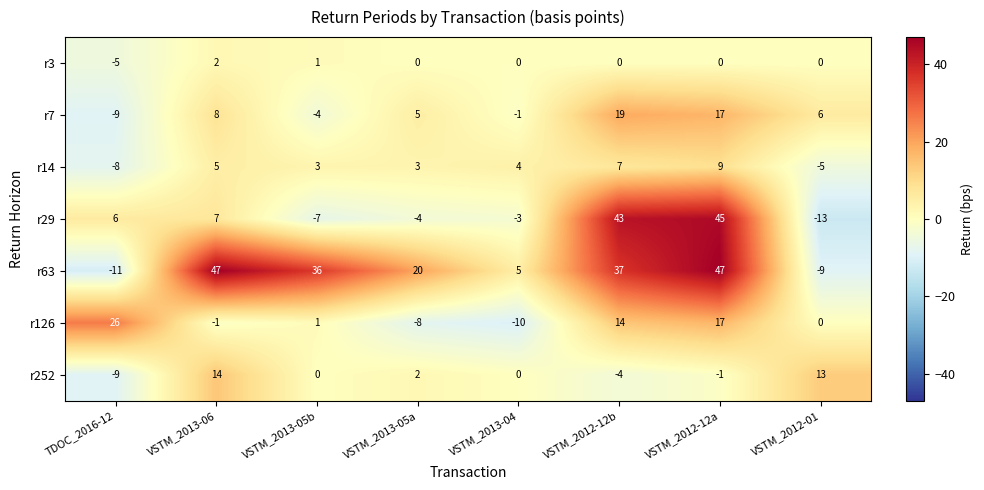

What is the total value across all series at VSTM_2012-12a?

134